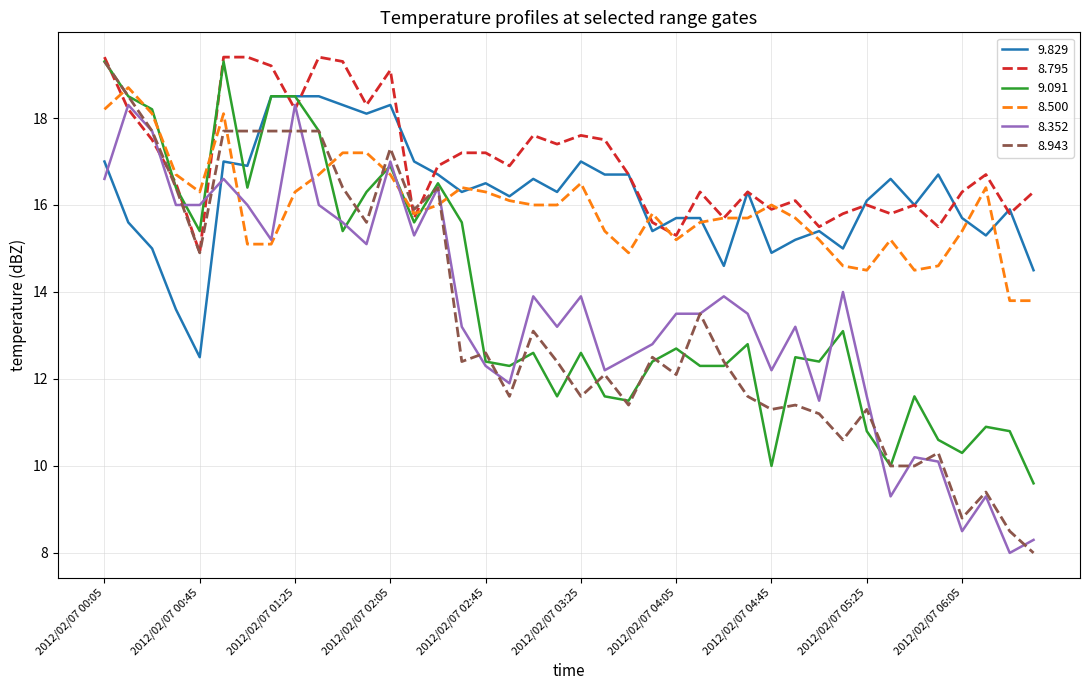

Which series has the largest total across all categories?

8.795